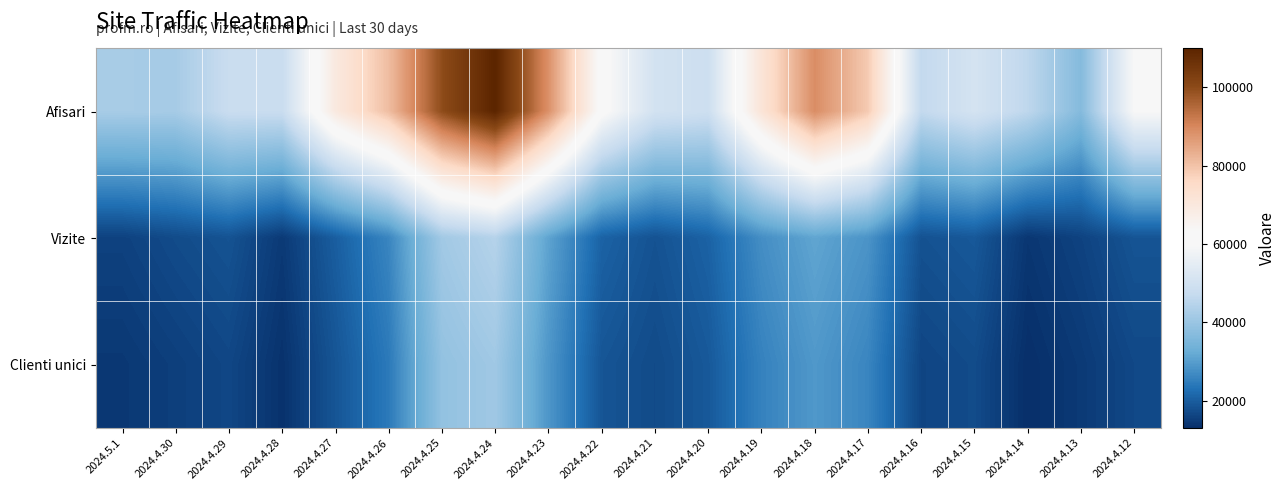

How many data points does each series have?

20